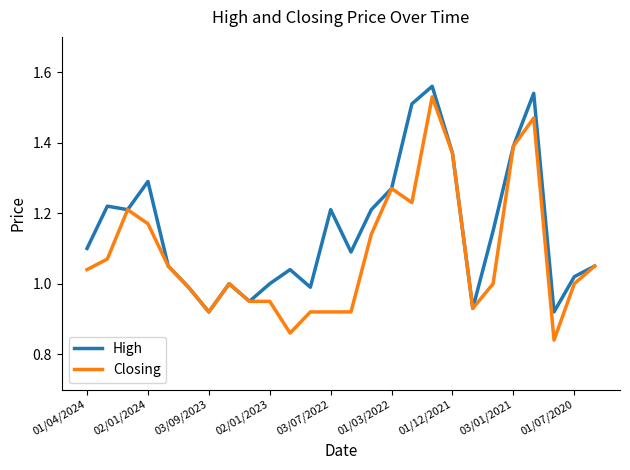

List the series in order of their overall mean, lowest first.

Closing, High